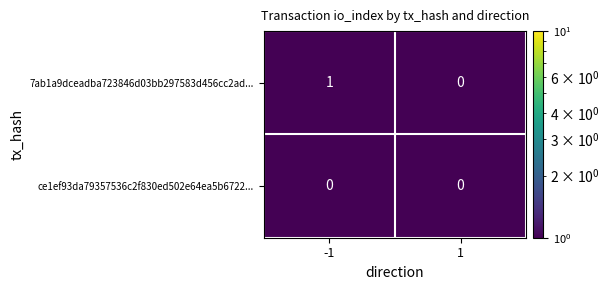

Which series has the largest total across all categories?

7ab1a9dceadba723846d03bb297583d456cc2ad...